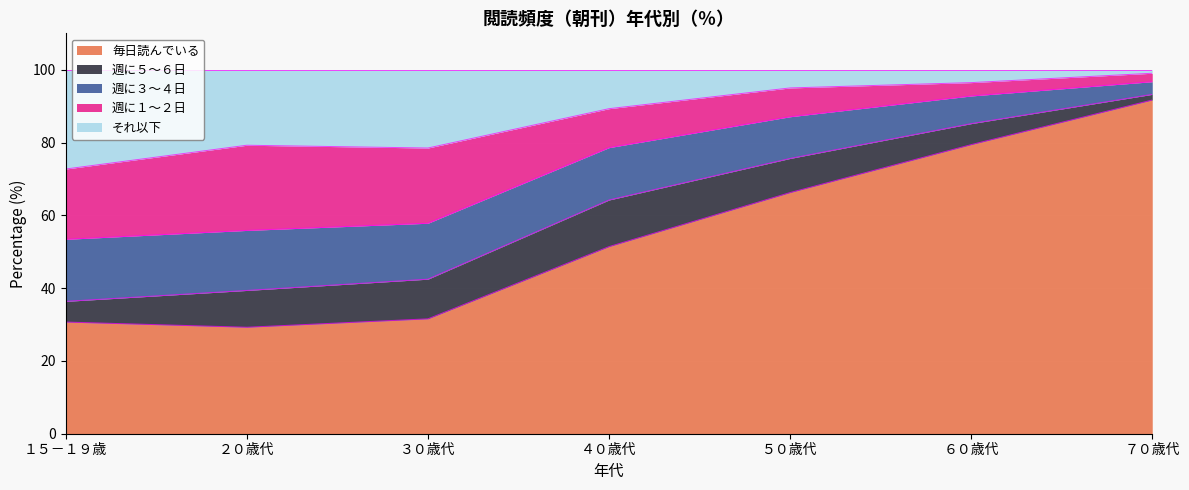

Is it true that 毎日読んでいる equals 111.0 at ６０歳代?

False